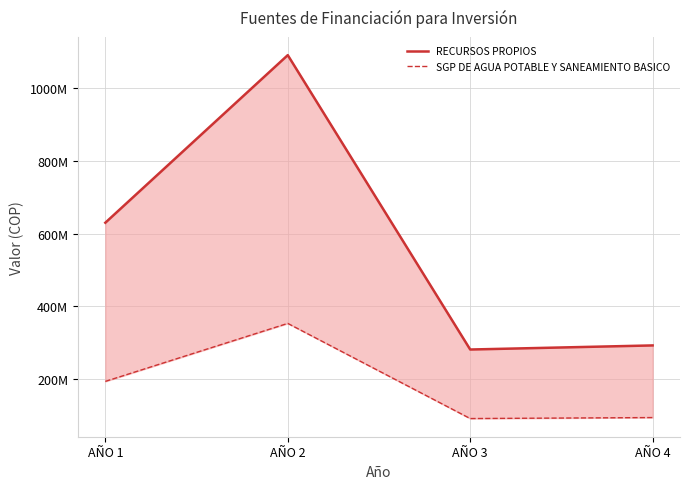

Rank the categories by RECURSOS PROPIOS value from highest to lowest.

AÑO 2, AÑO 1, AÑO 4, AÑO 3